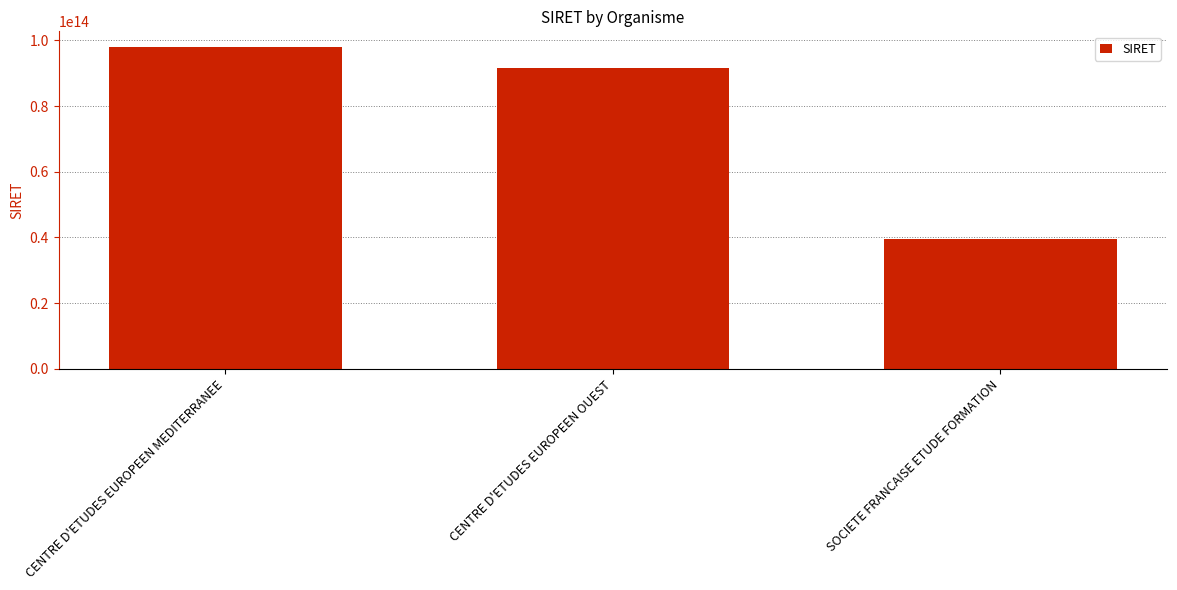

Which label corresponds to the largest value in the chart?

CENTRE D'ETUDES EUROPEEN MEDITERRANEE